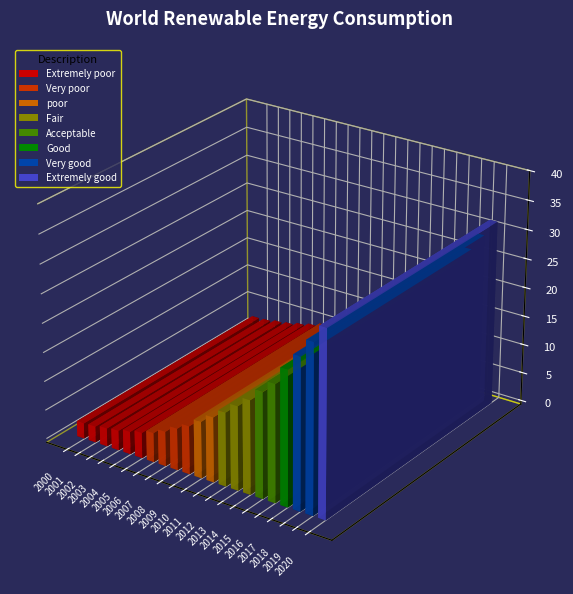

How many data points are less than 9?

10